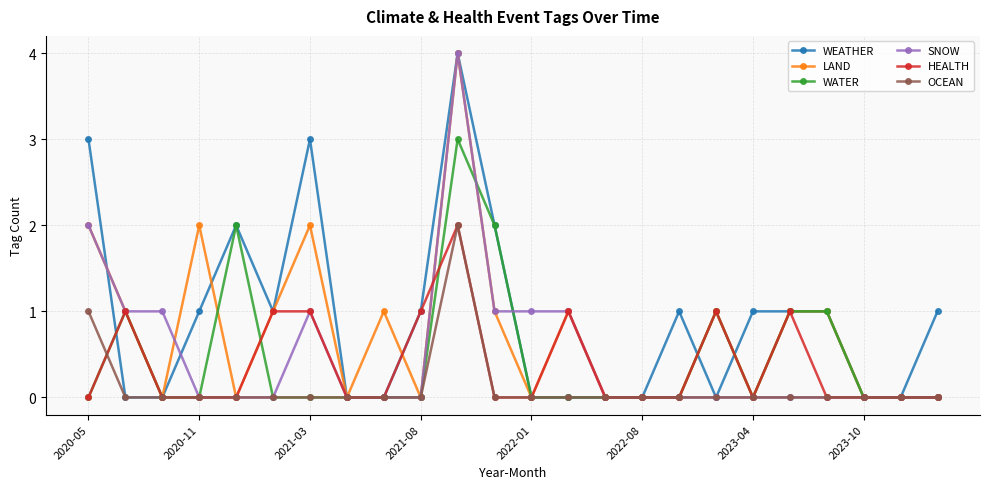

What is the greatest value displayed?

4